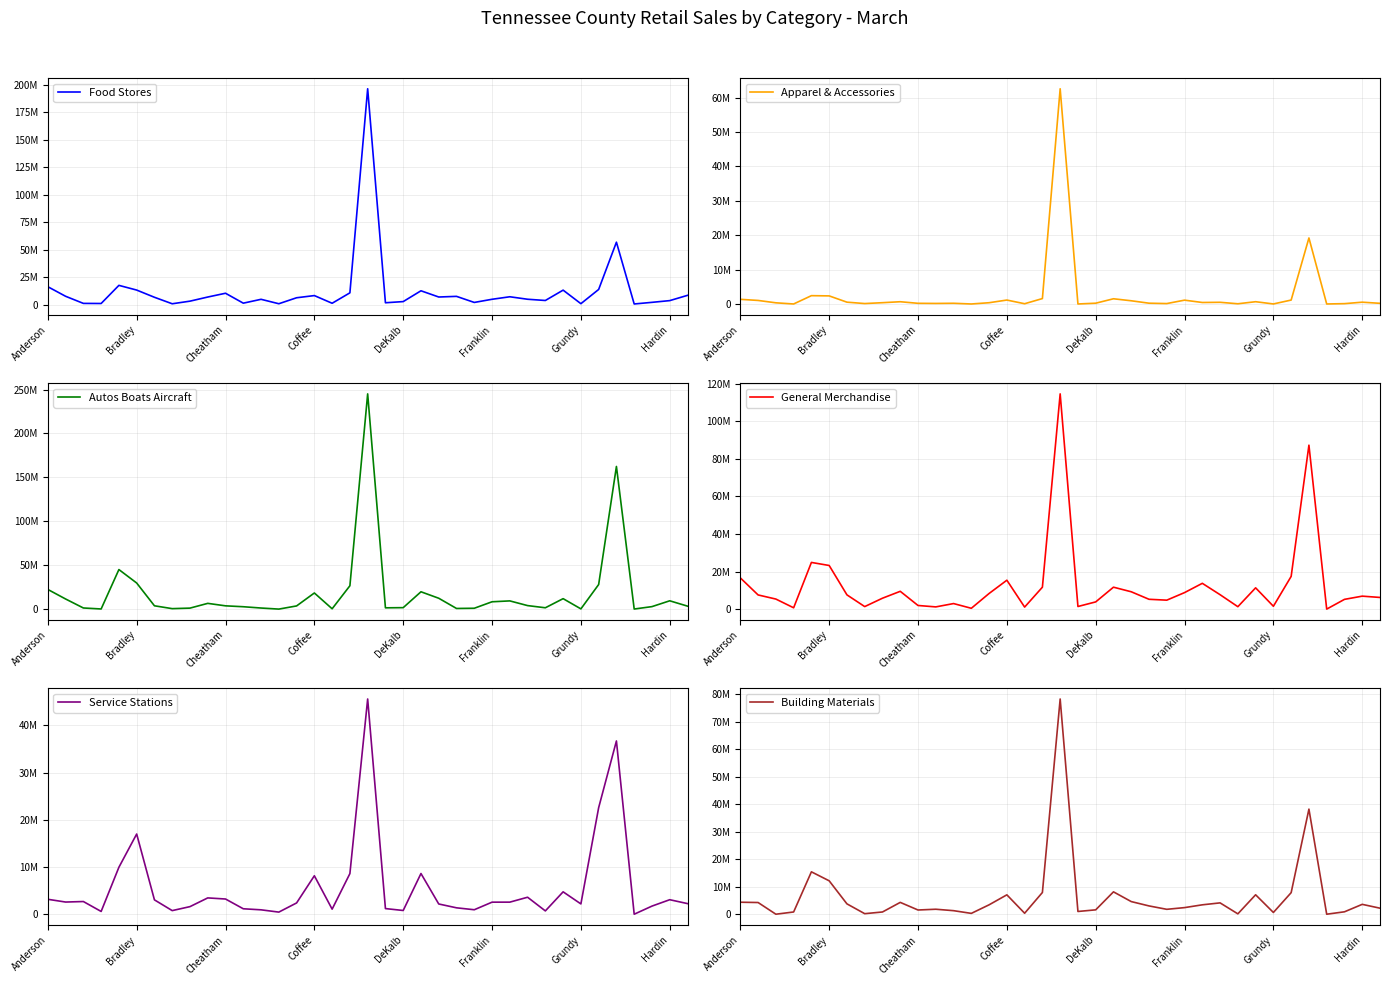

What is the total value across all series at 29?

49055043